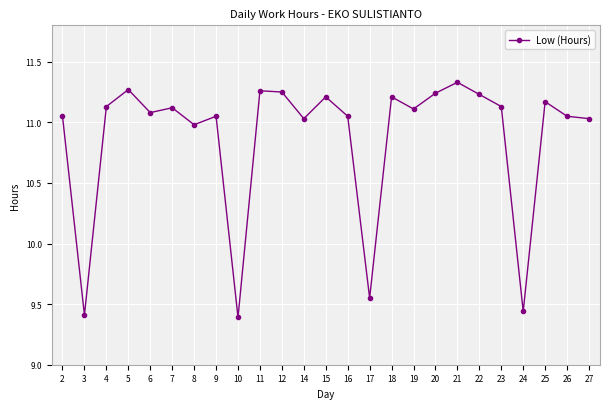

How many values exceed 11?

20